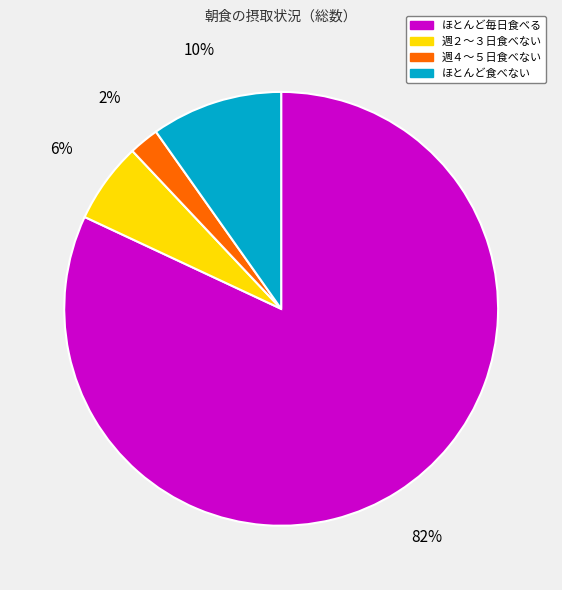

Which slice is the smallest?

週４～５日食べない